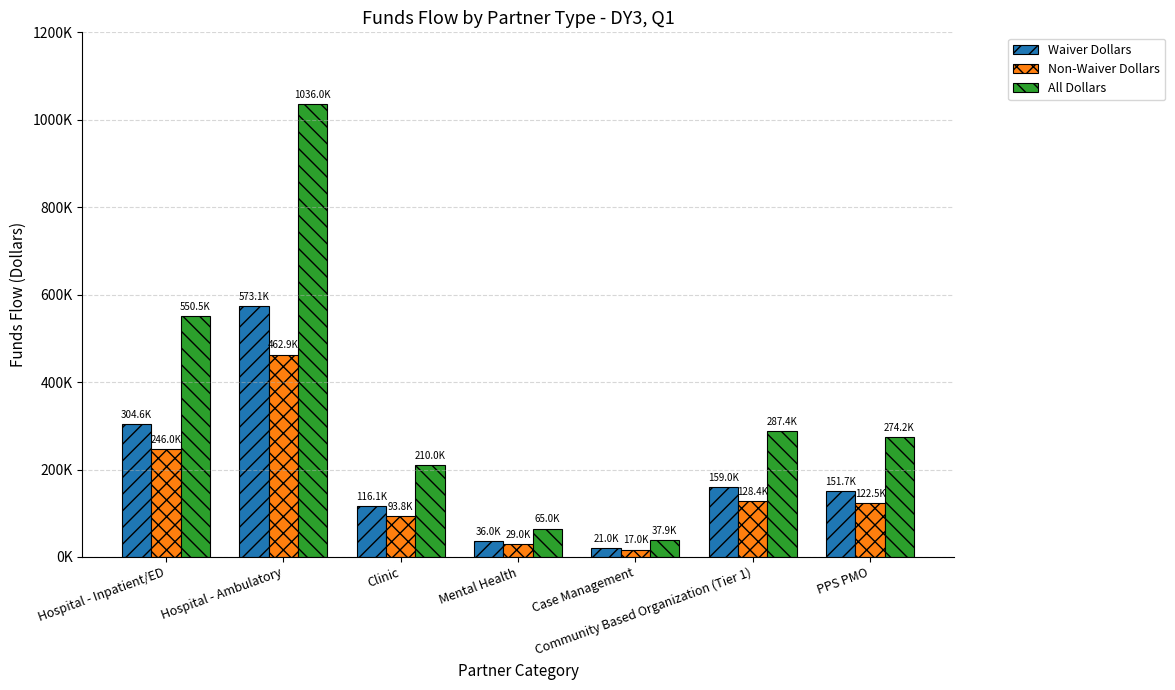

Where is All Dollars nearest to the value 536989?

Hospital - Inpatient/ED